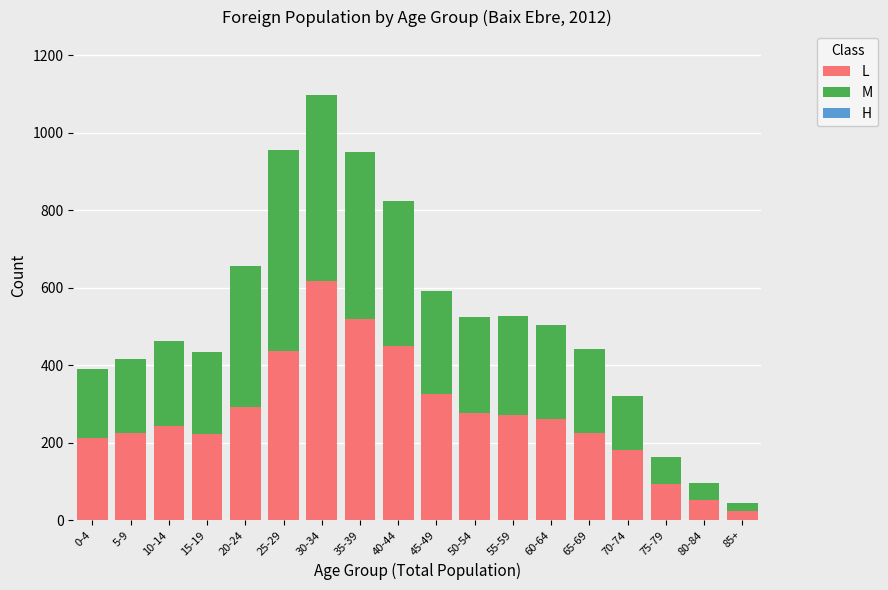

List the series in order of their peak value, lowest first.

M, L